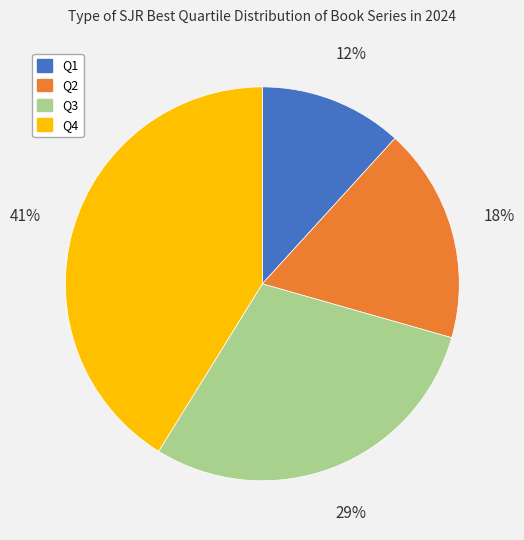

To the nearest percent, what is the difference between the largest and smallest slice percentages?

29%